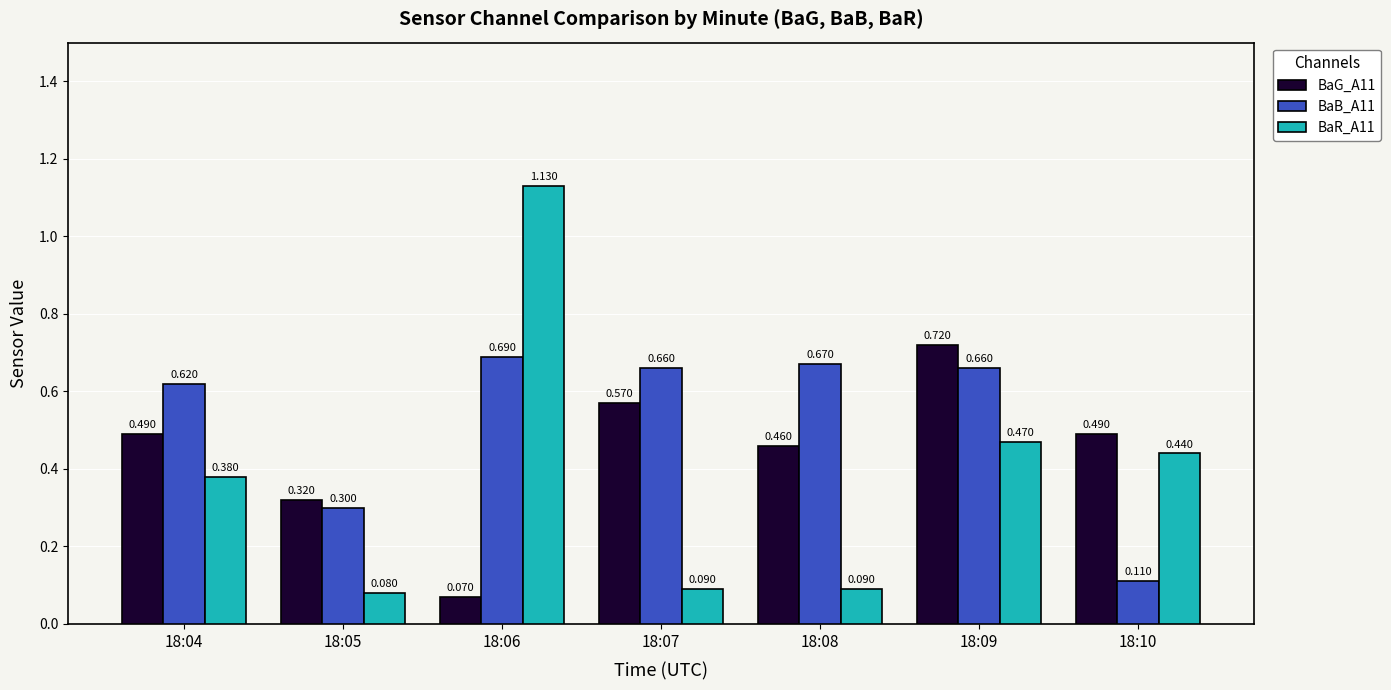

Is it true that BaG_A11 equals 0.3 at 18:07?

False